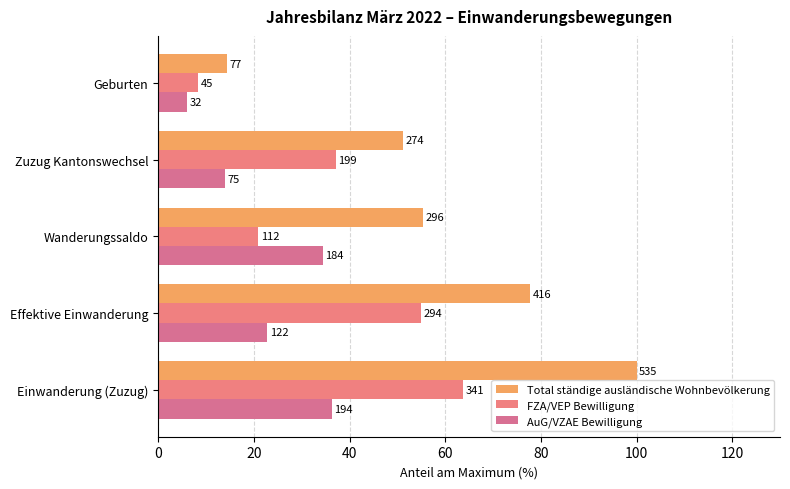

What is the value of the Total ständige ausländische Wohnbevölkerung bar at the 5th from the left?

14.4